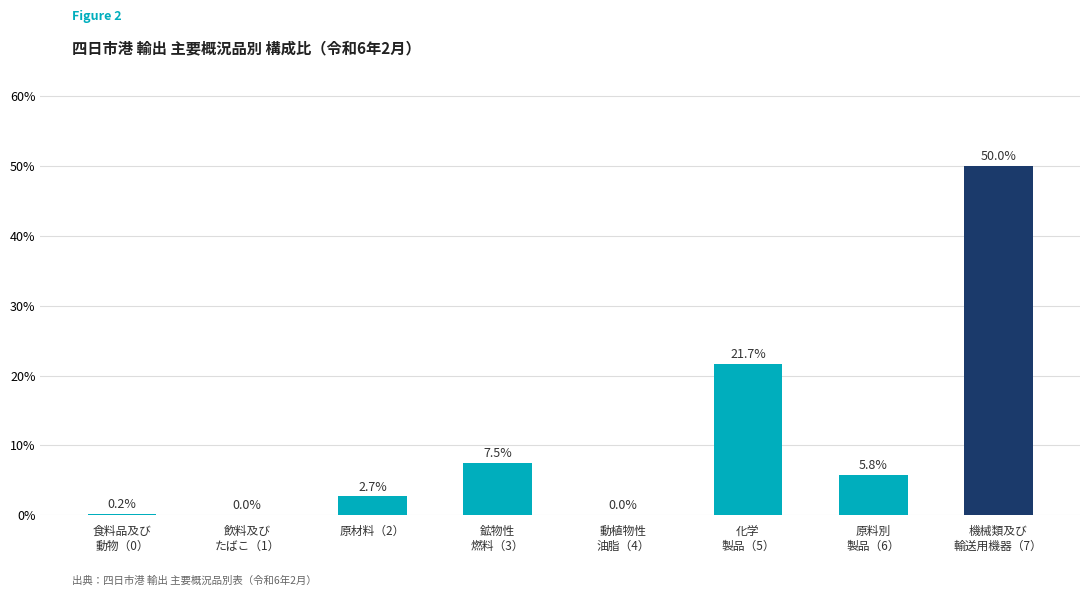

What is the change in value from 原料別
製品（6） to 機械類及び
輸送用機器（7）?

+44.2